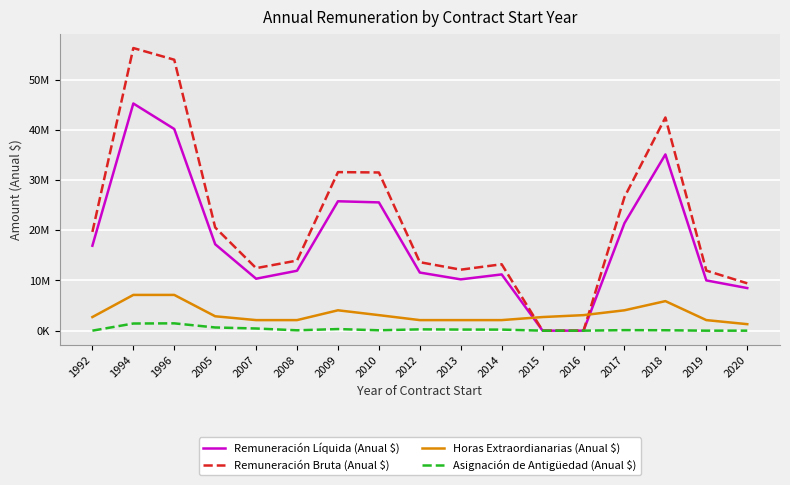

Where is the first local maximum for Remuneración Líquida (Anual $)?

1994